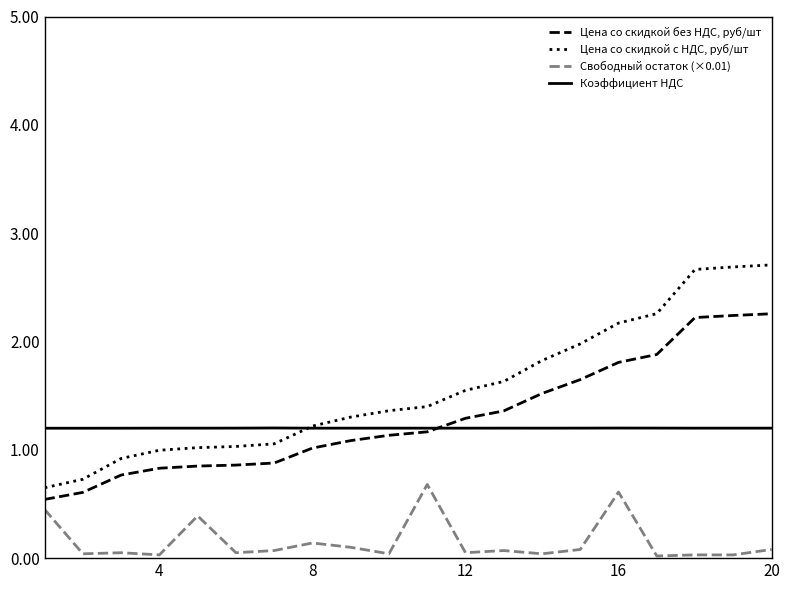

Which series has the widest spread of values?

Цена со скидкой с НДС, руб/шт